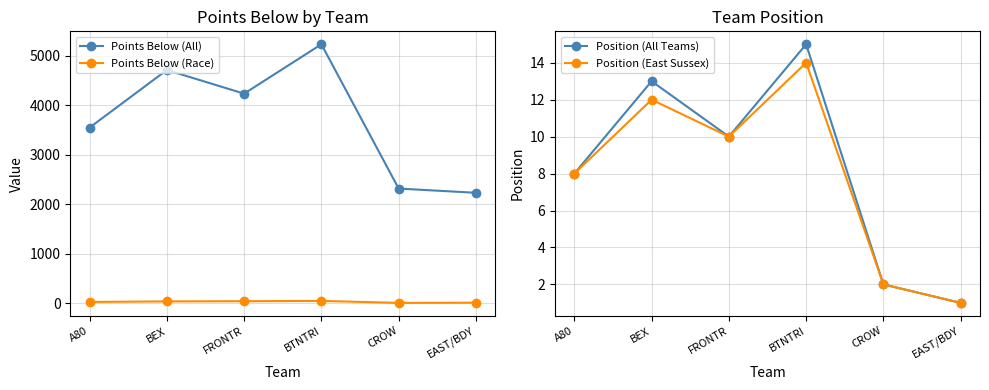

True or false: Position (All Teams) and Points Below (Race) intersect in this chart.

False